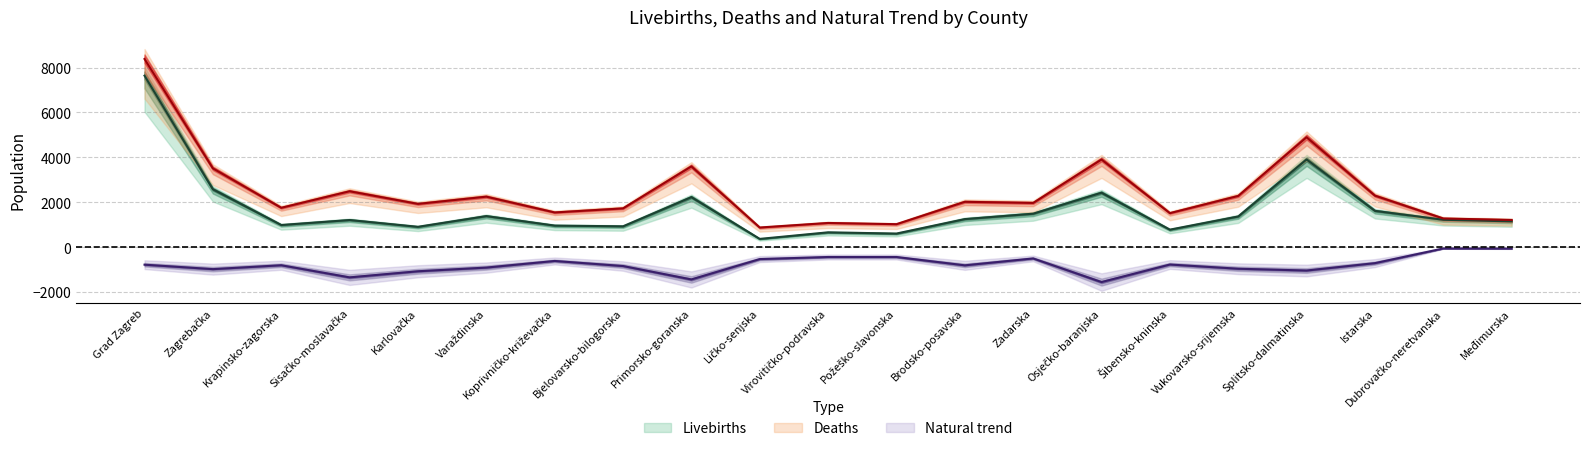

True or false: Natural trend and Livebirths intersect in this chart.

False